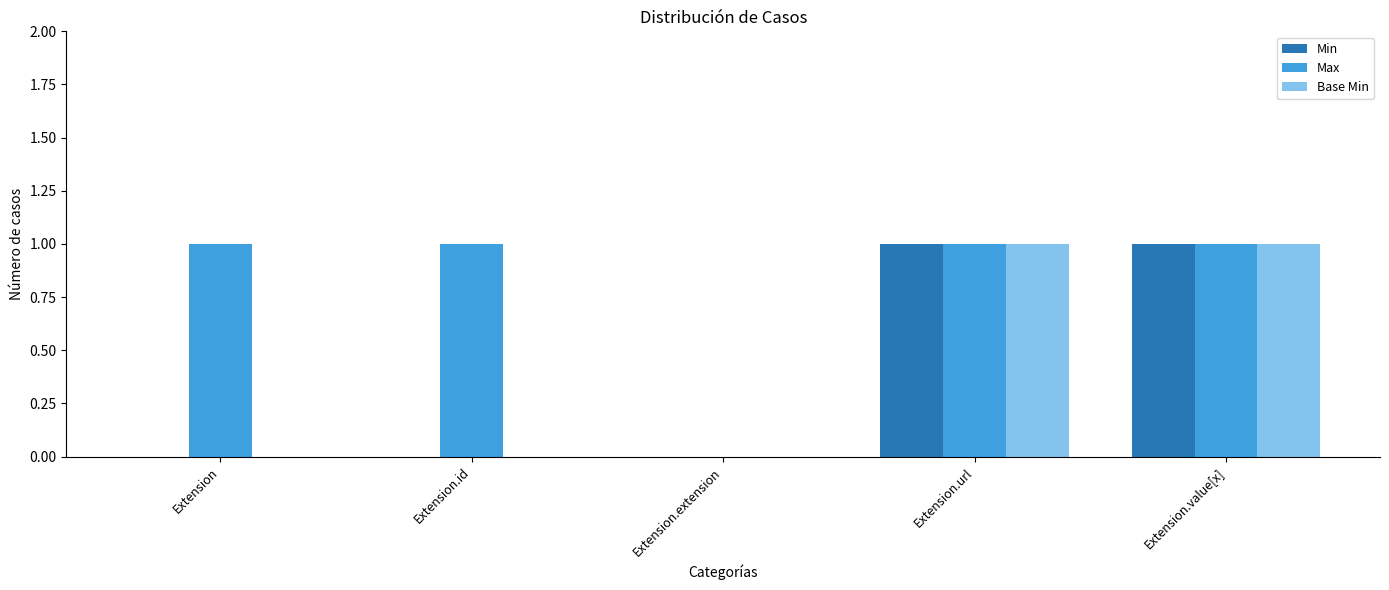

What are all the series names shown in the legend?

Min, Max, Base Min